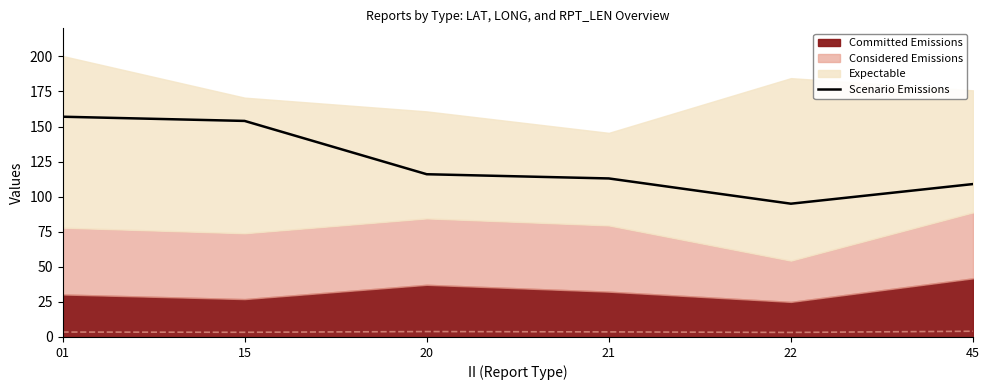

What is the change in value from 20 to 22?

-21